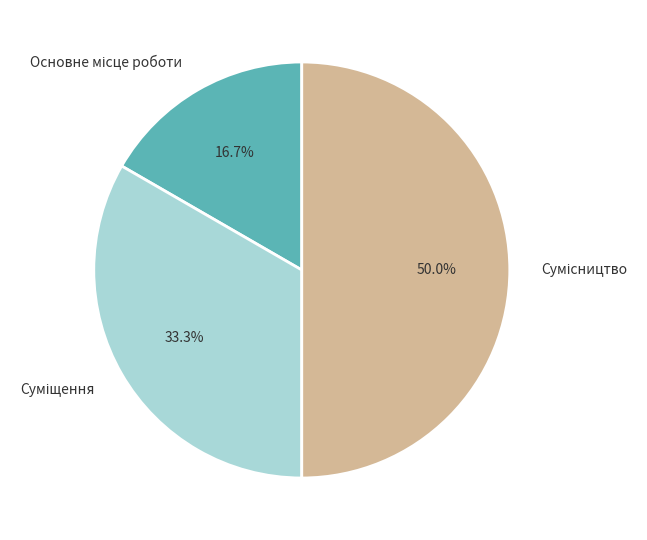

Approximately how many times larger is the value at Сумісництво compared to Суміщення?

1.5